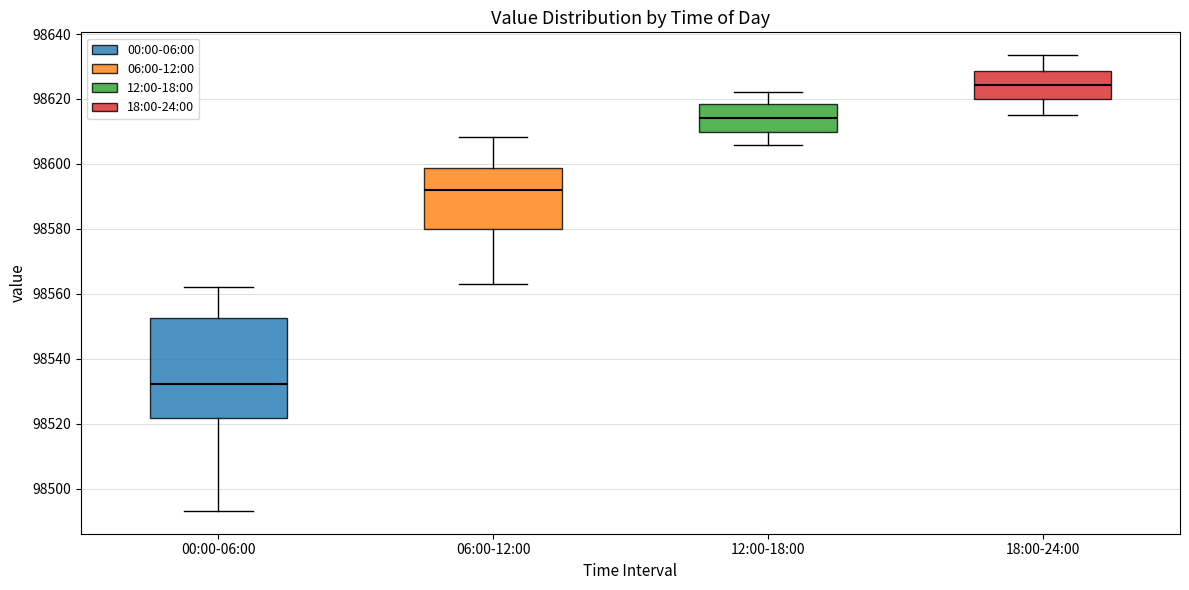

Where does the median line of the box for 18:00-24:00 sit on the y-axis? The values are not printed on the chart, so give them approximately, as read against the axis.

98624